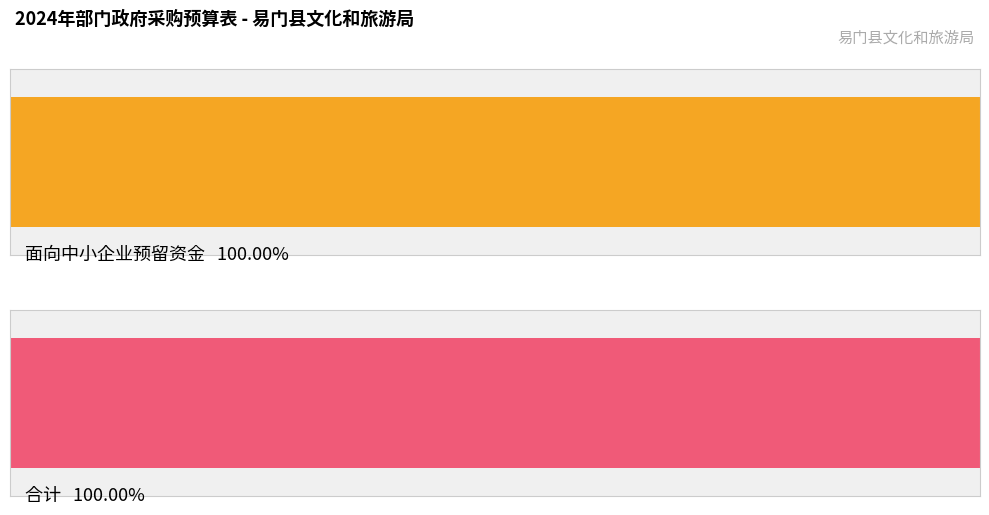

Is it true that 面向中小企业预留资金 equals 0.4 at 办公设备维修维护?

False